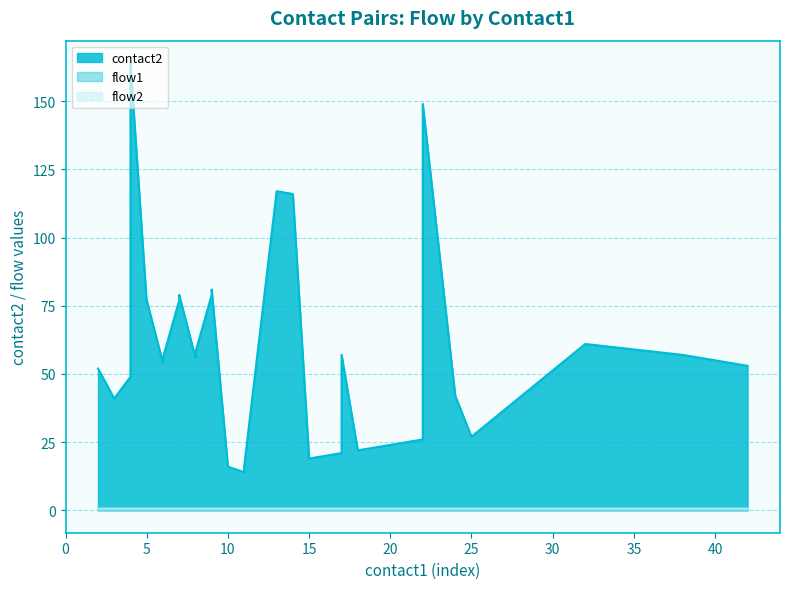

Which series has the largest total across all categories?

contact2